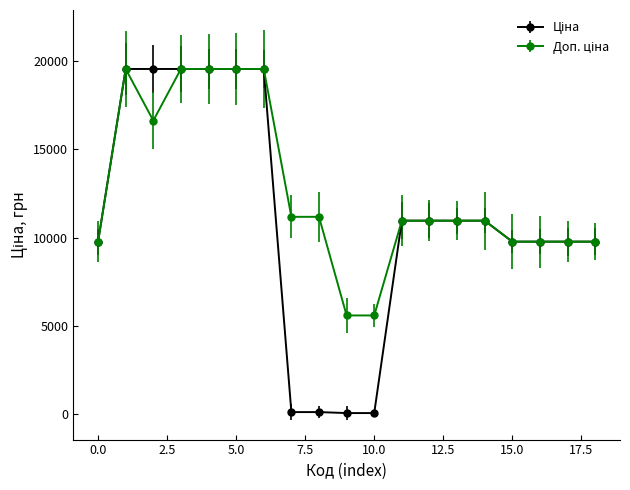

At how many categories does at least one series exceed 5863?

17